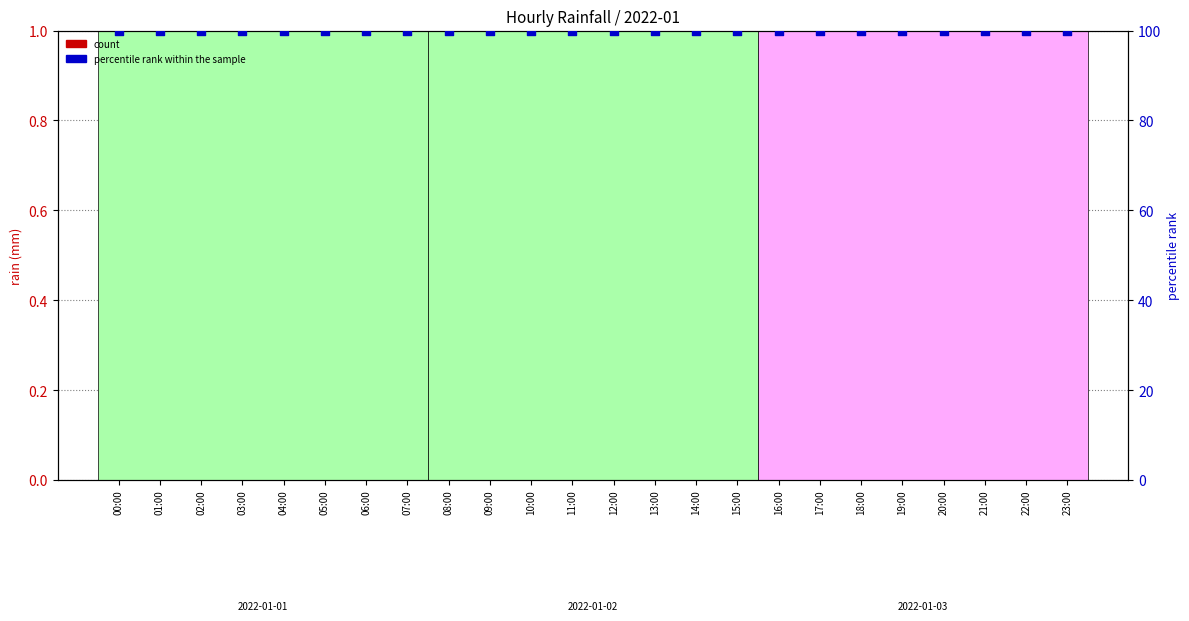

Which series has the largest Y range (max minus min)?

count